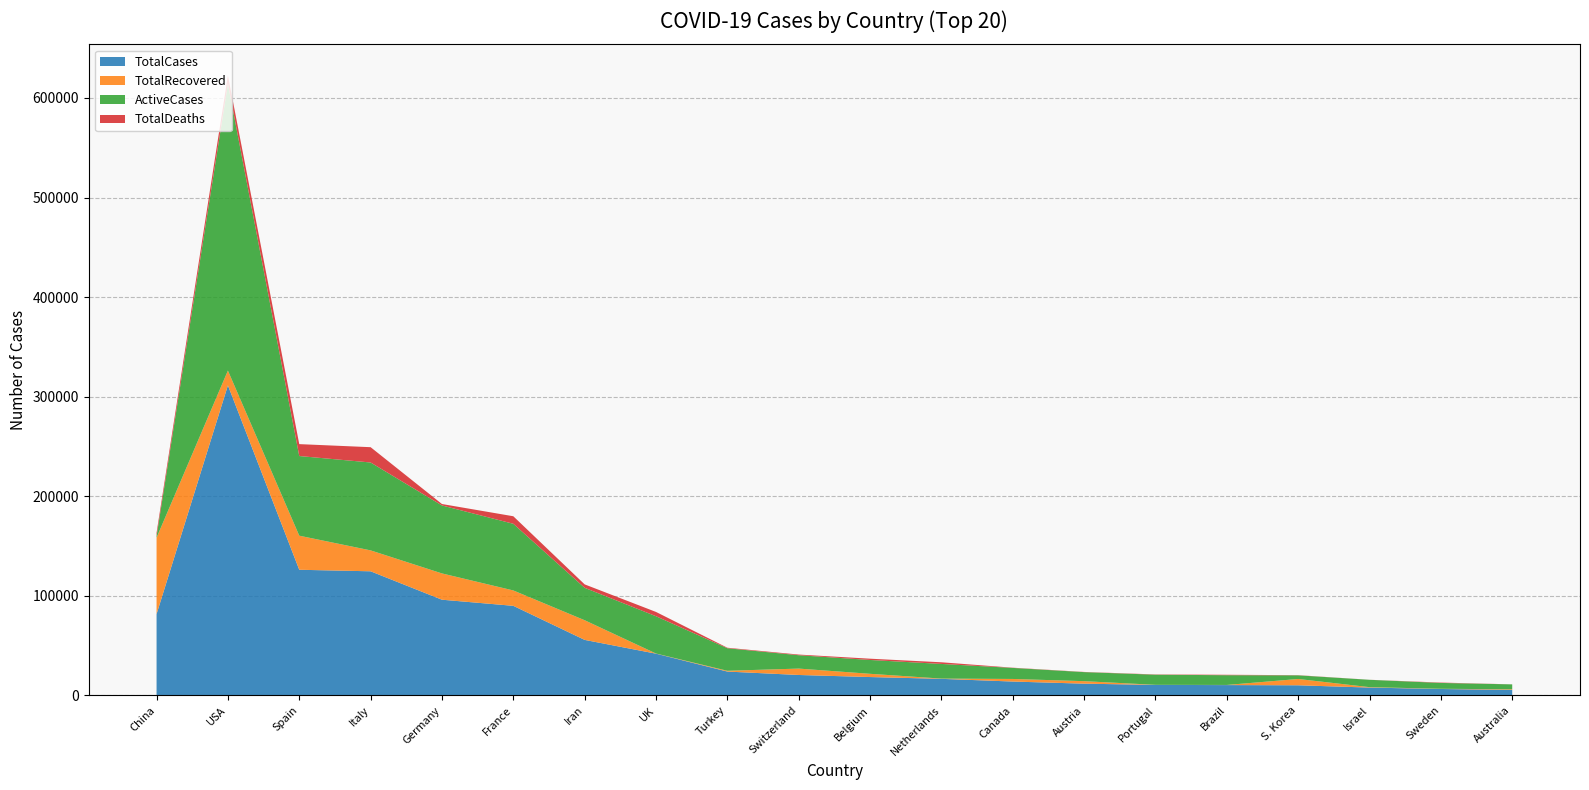

Reading right to left, transcribe all the data shown in this chart.

TotalCases: 5550	6443	7851	10156	10360	10524	11781	13912	16627	18431	20505	23934	41903	55743	89953	96092	124632	126168	311357	81639
TotalRecovered: 585	205	427	6325	127	75	2507	2595	250	3247	6415	786	135	19736	15438	26400	20996	34219	14825	76755
ActiveCases: 4935	5865	7380	3654	9788	10183	9088	11086	14726	13901	13424	22647	37455	32555	66955	68248	88274	80002	288080	1558
TotalDeaths: 30	373	44	177	445	266	186	231	1651	1283	666	501	4313	3452	7560	1444	15362	11947	8452	3326